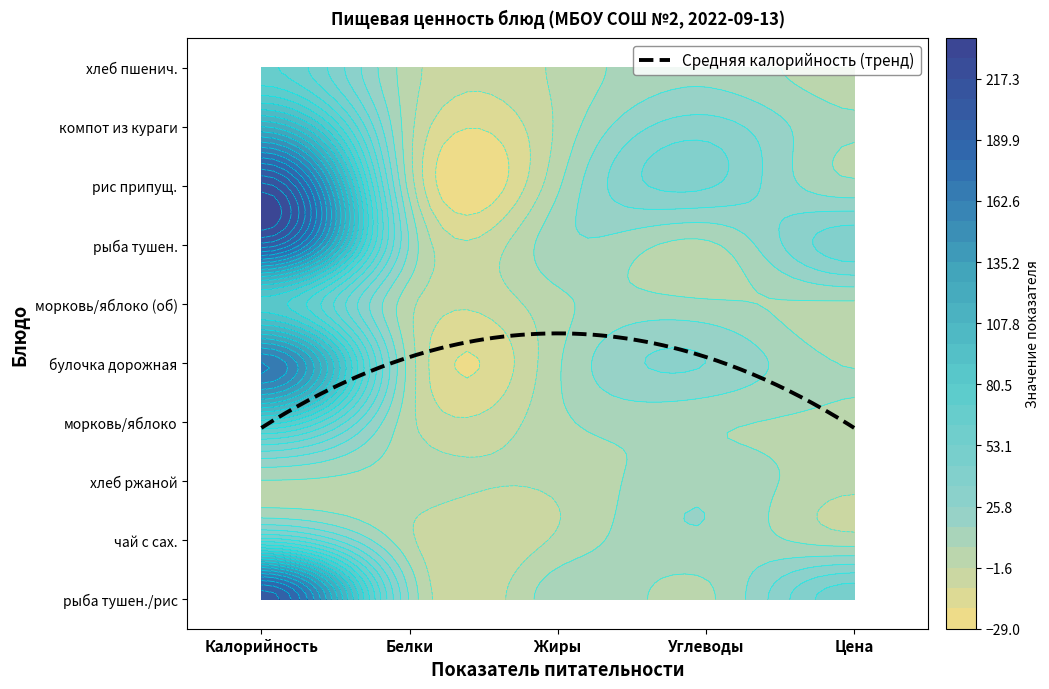

What is the minimum value for компот из кураги?

5.6